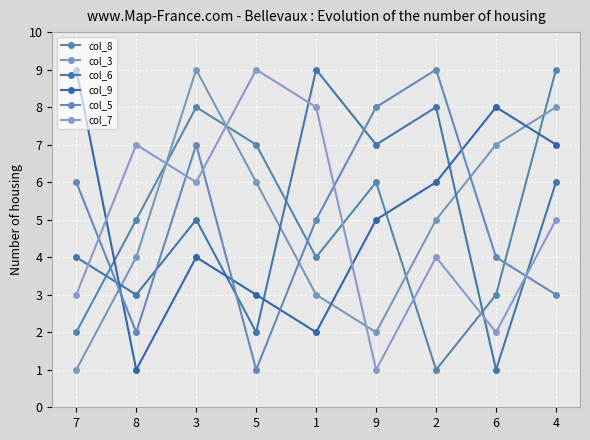

What are all the series names shown in the legend?

col_8, col_3, col_6, col_9, col_5, col_7